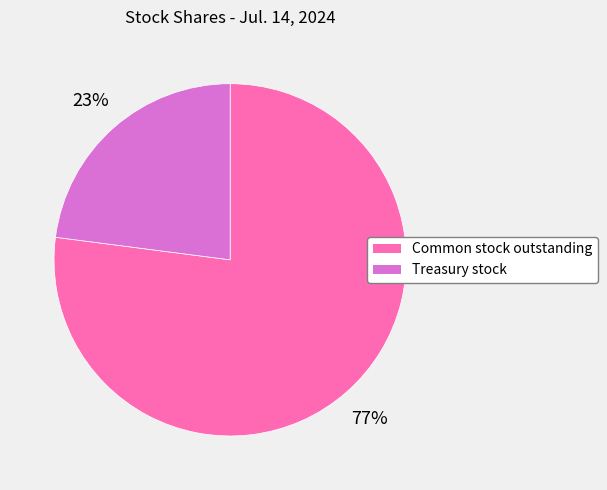

How many slices are in this pie chart?

2